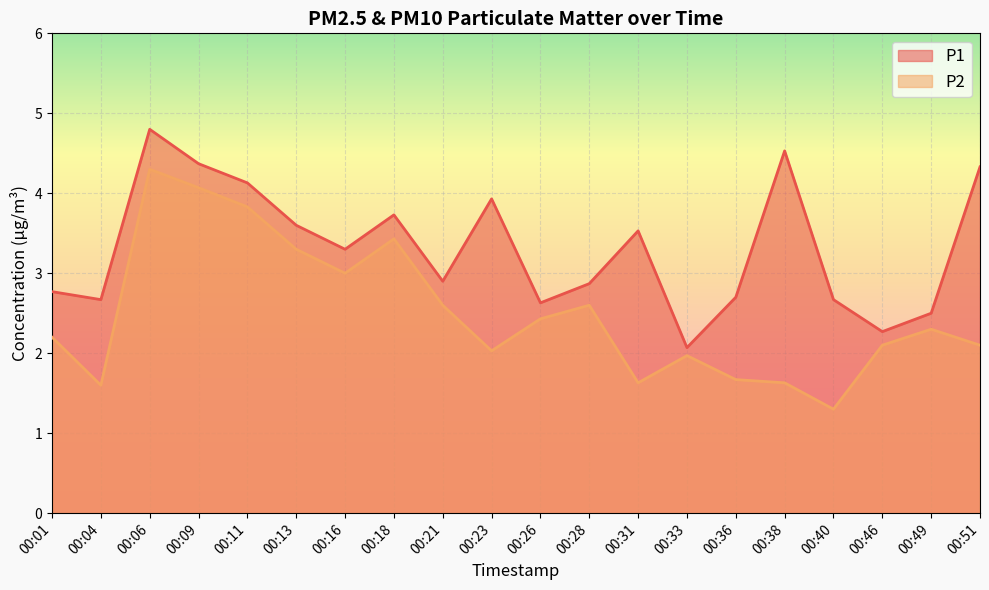

Reading left to right, list all the values displayed in this chart.

P1: 00:01=2.8	00:04=2.7	00:06=4.8	00:09=4.4	00:11=4.1	00:13=3.6	00:16=3.3	00:18=3.7	00:21=2.9	00:23=3.9	00:26=2.6	00:28=2.9	00:31=3.5	00:33=2.1	00:36=2.7	00:38=4.5	00:40=2.7	00:46=2.3	00:49=2.5	00:51=4.3
P2: 00:01=2.2	00:04=1.6	00:06=4.3	00:09=4.1	00:11=3.8	00:13=3.3	00:16=3.0	00:18=3.4	00:21=2.6	00:23=2.0	00:26=2.4	00:28=2.6	00:31=1.6	00:33=2.0	00:36=1.7	00:38=1.6	00:40=1.3	00:46=2.1	00:49=2.3	00:51=2.1